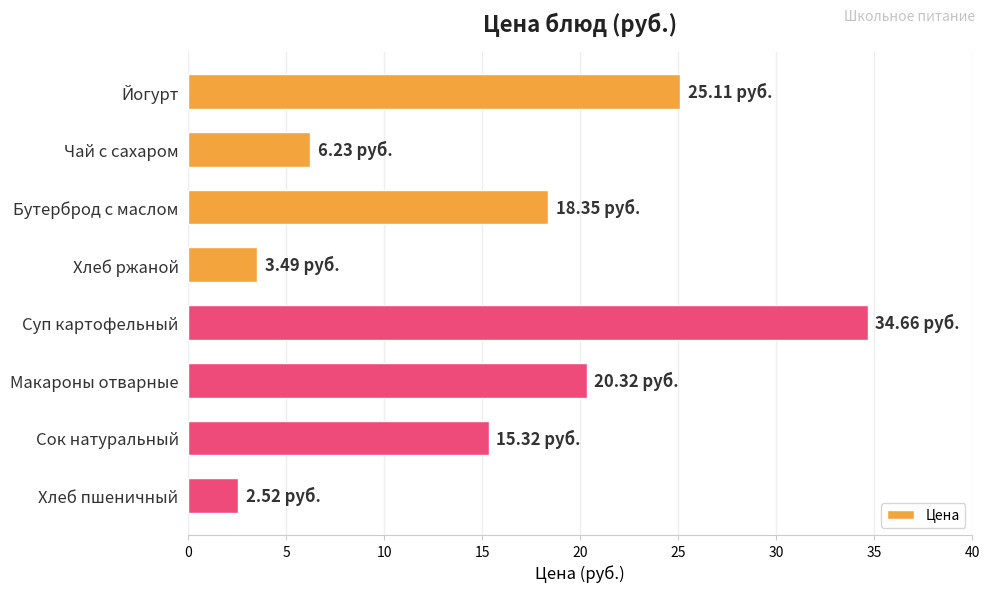

What is the ratio of the value at Бутерброд с маслом to the value at Хлеб ржаной?

5.3